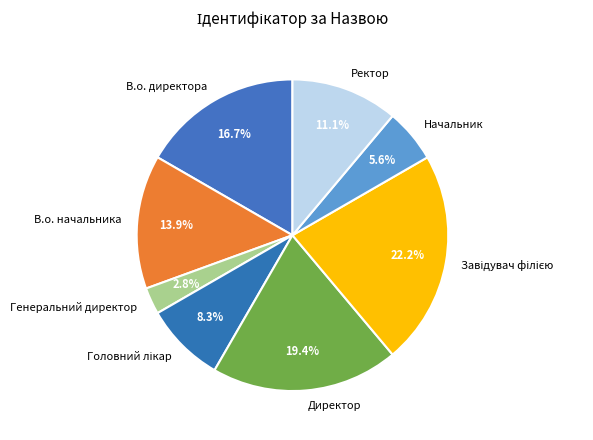

Is Директор the majority of the pie?

No